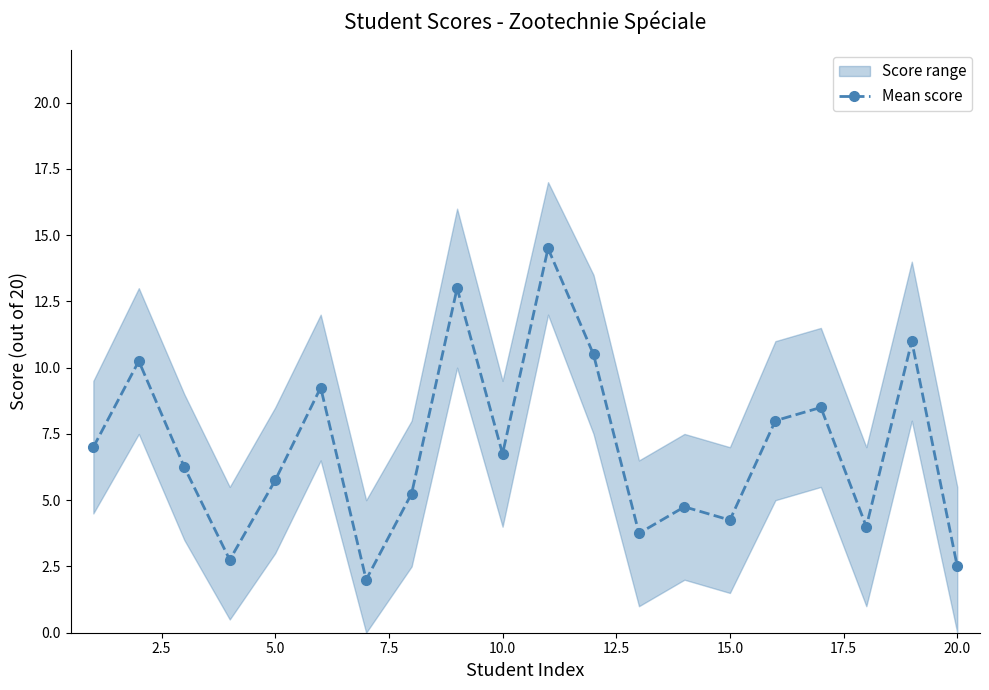

What is the maximum value for Mean score?

14.5